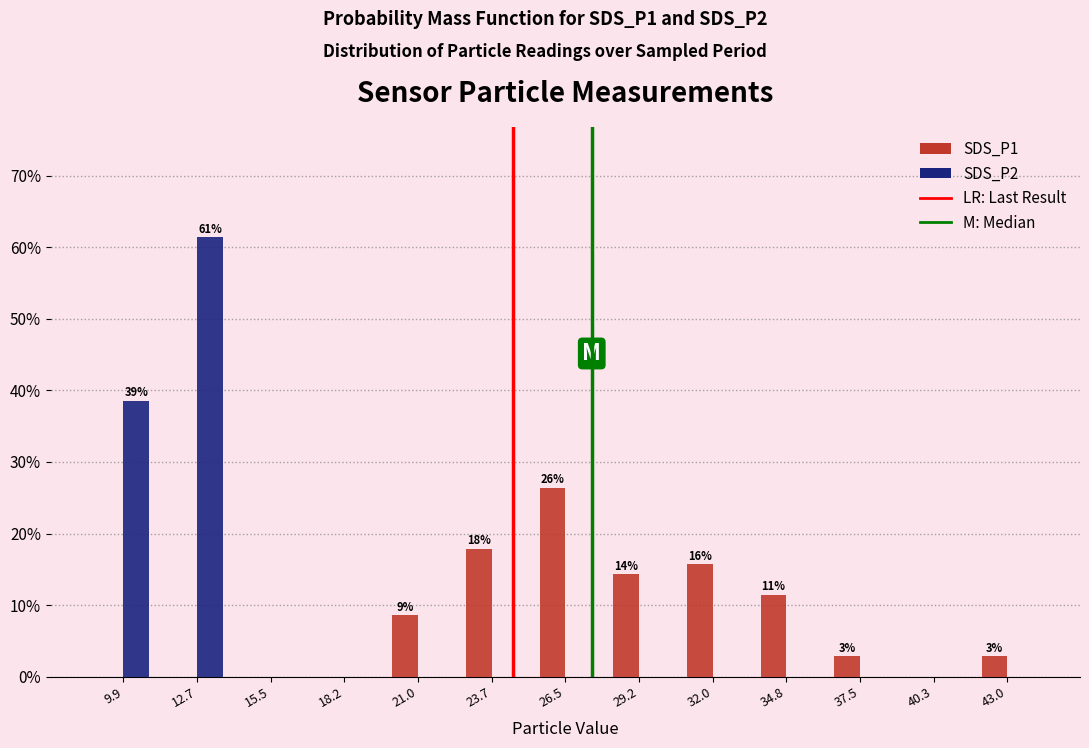

In the SDS_P2 series, which range on the x-axis has the tallest bar?

11.5 to 14.0